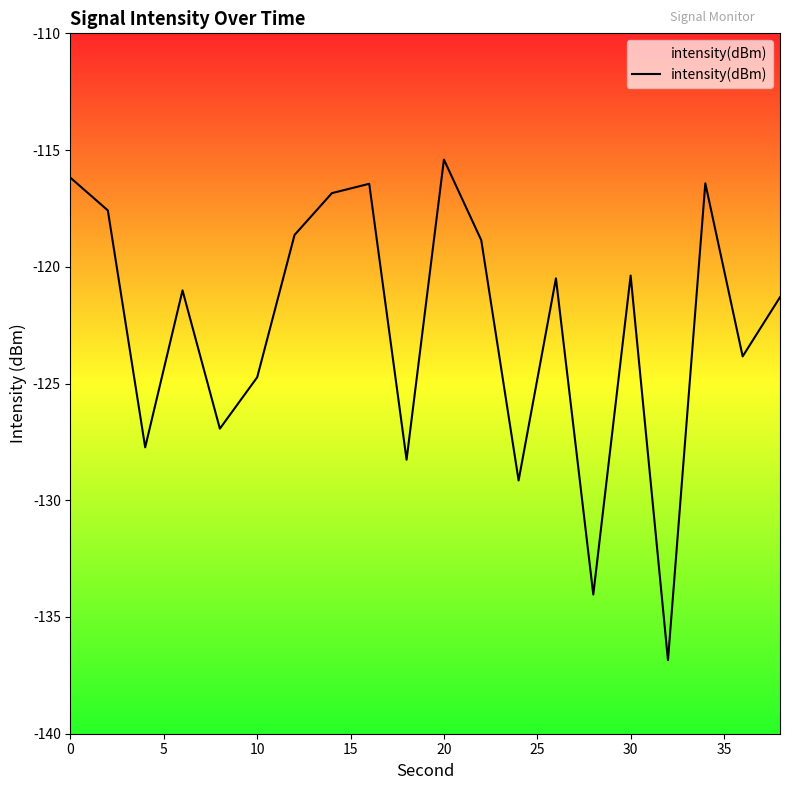

The value at 0 is -116.2. True or false?

True